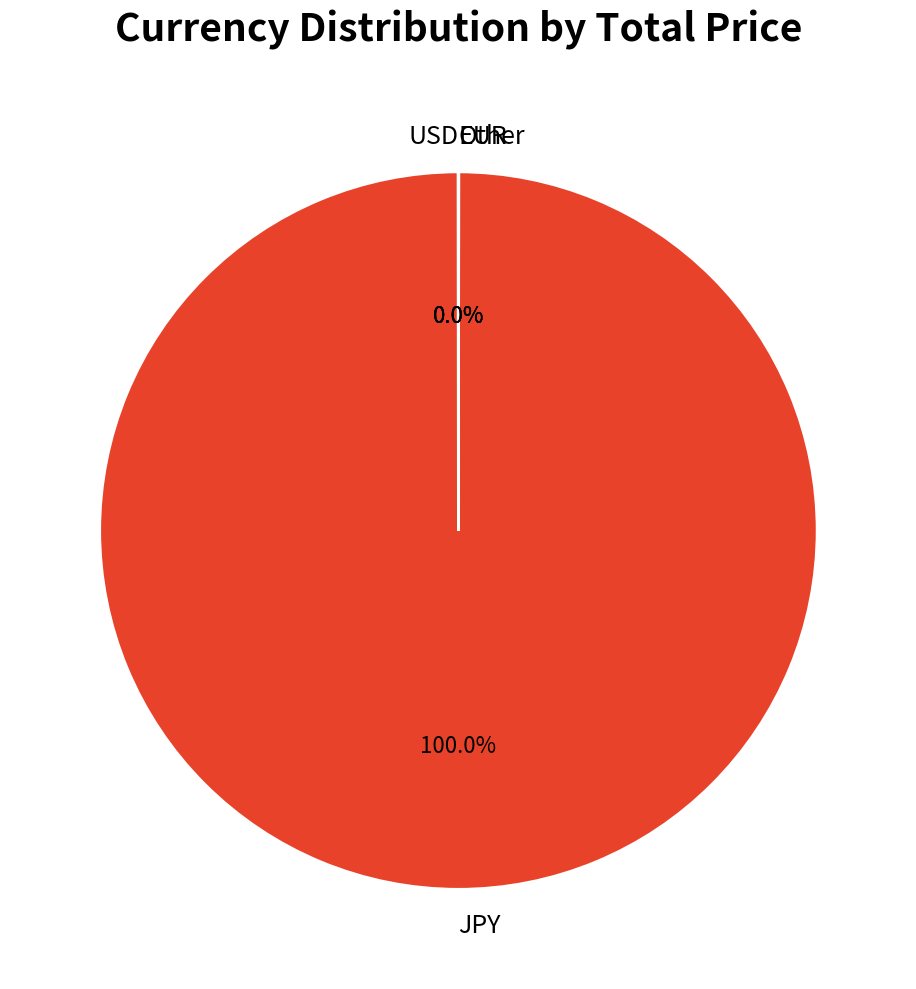

Which slice represents more than half of the pie?

JPY